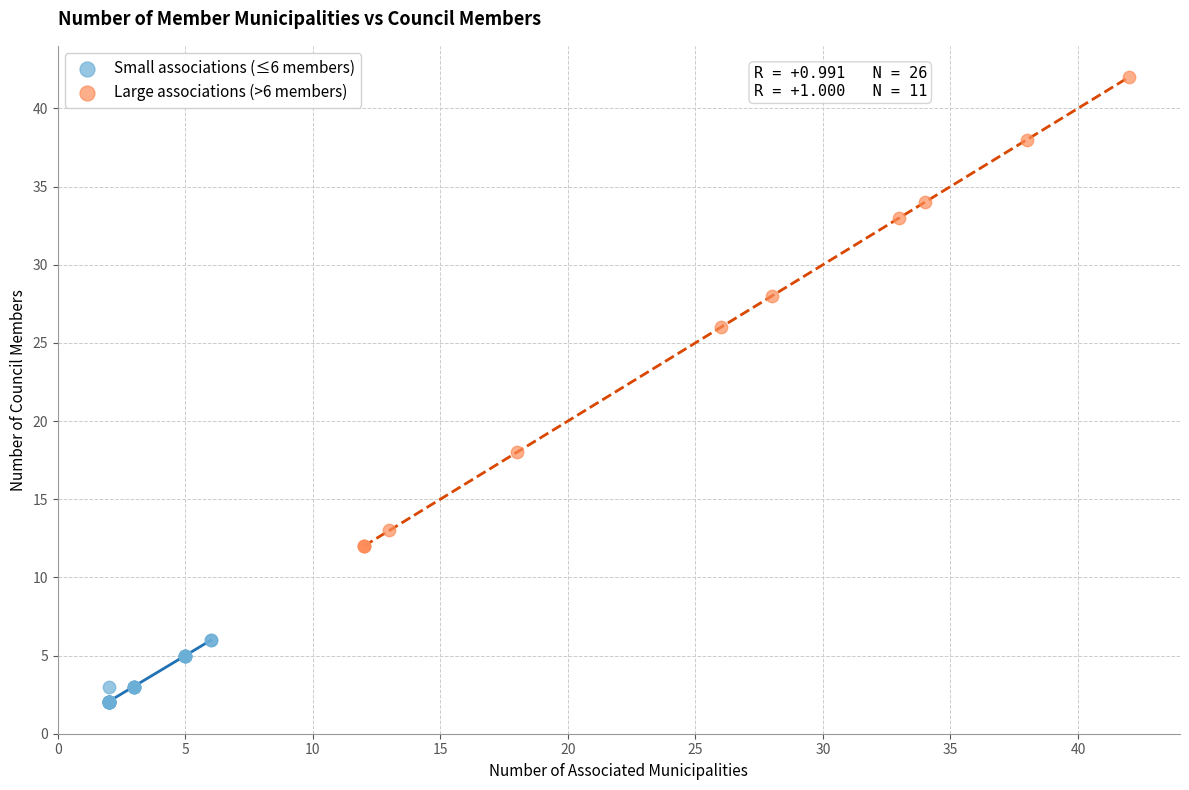

Which series reaches the minimum Y coordinate?

Small associations (≤6 members)